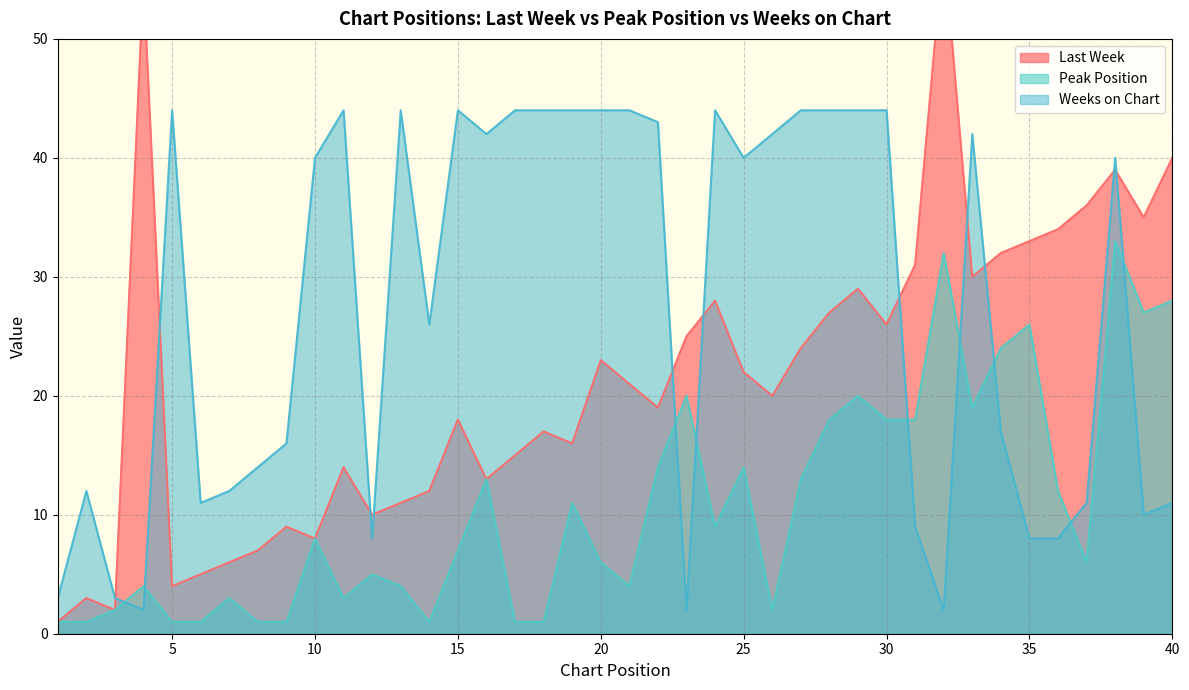

What is the value of the Last Week point at the 22nd from the left?

19